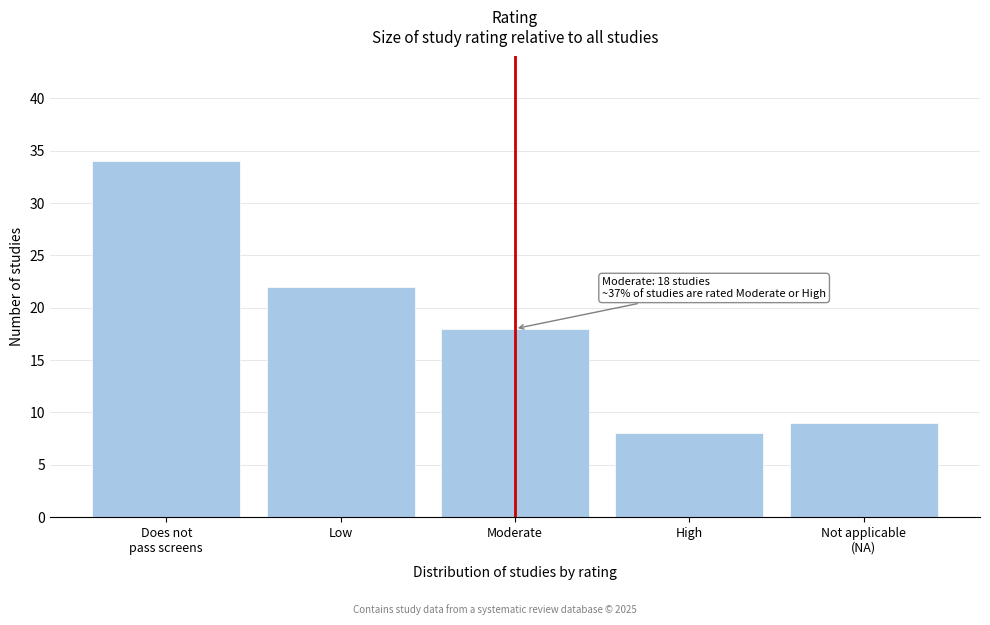

Reading left to right, what are all the values shown in this chart?

34	22	18	8	9